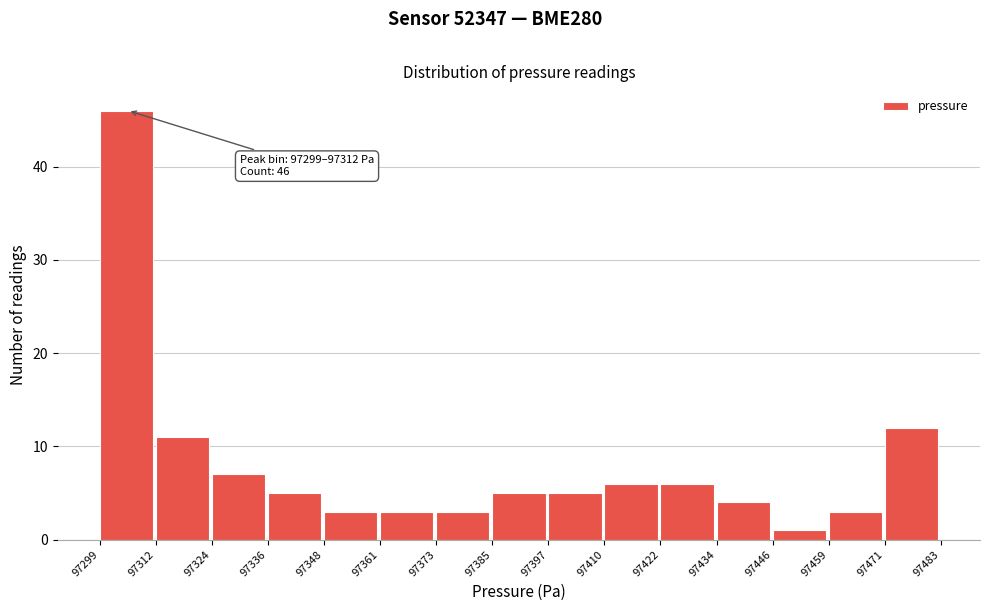

Which range on the x-axis has the tallest bar?

97299 to 97312